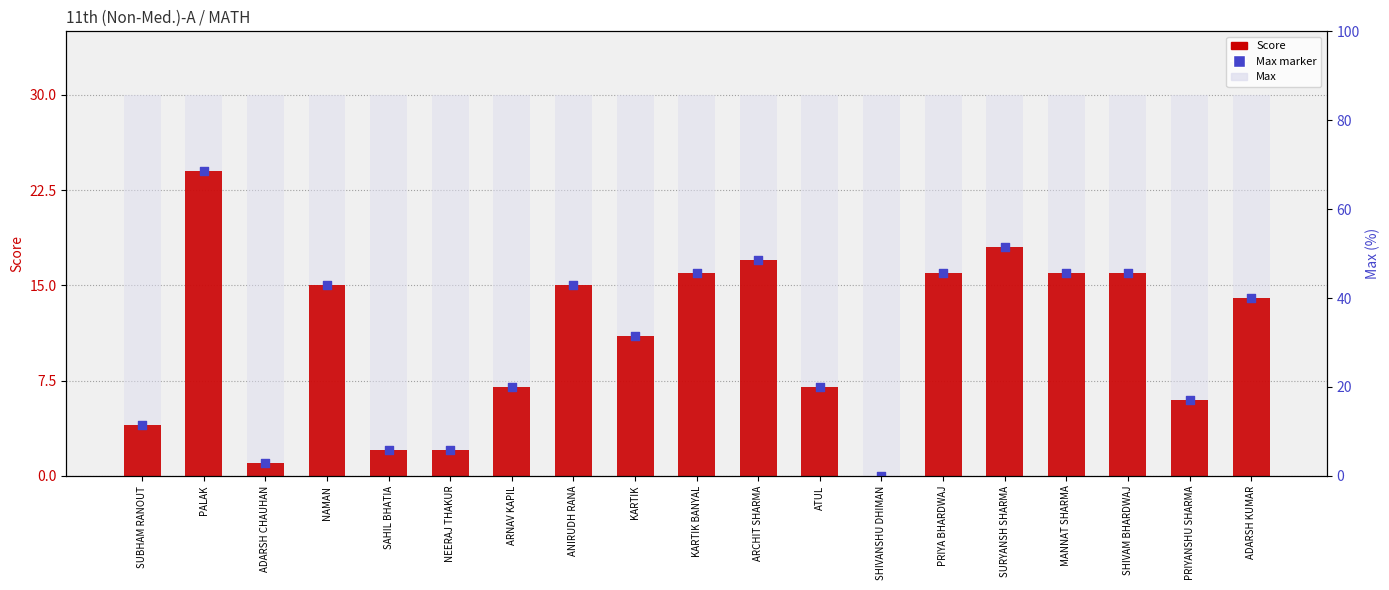

Which series reaches the minimum Y coordinate?

Score